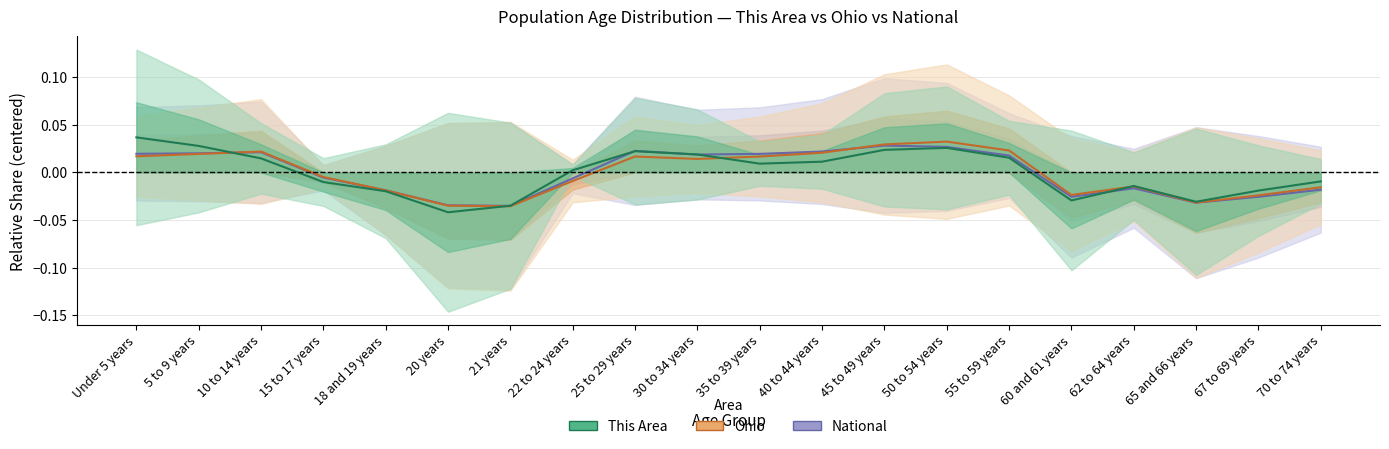

Which series has the largest range (max minus min)?

This Area